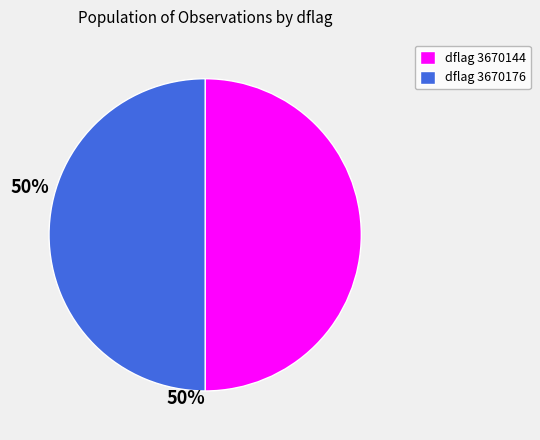

What is the ratio of the value at dflag 3670176 to the value at dflag 3670144?

1.0